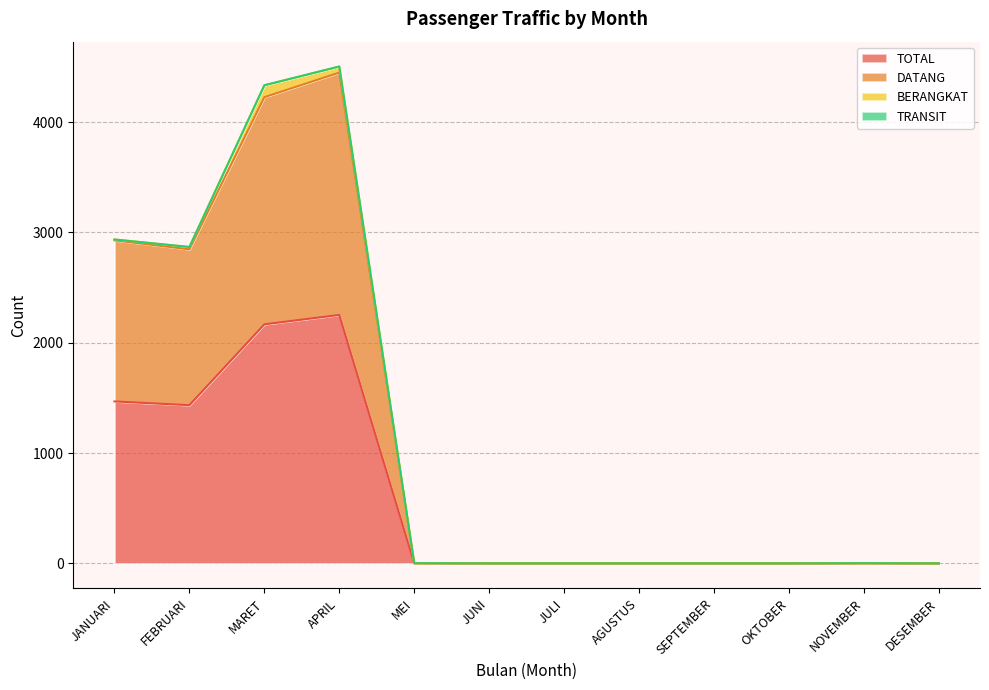

At which category does DATANG reach its first local peak?

APRIL